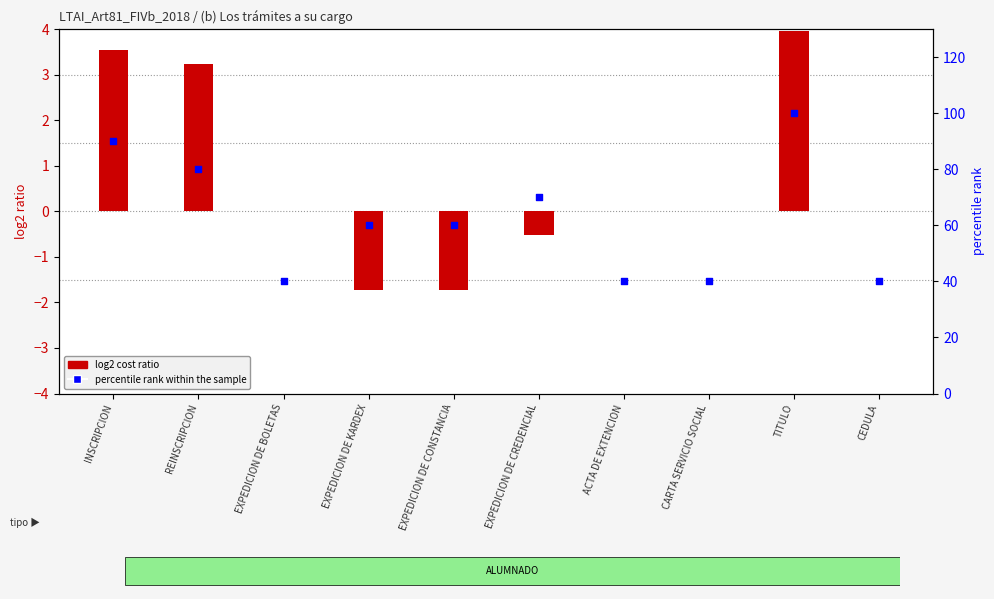

Which series contains the lowest Y value?

log2 cost ratio